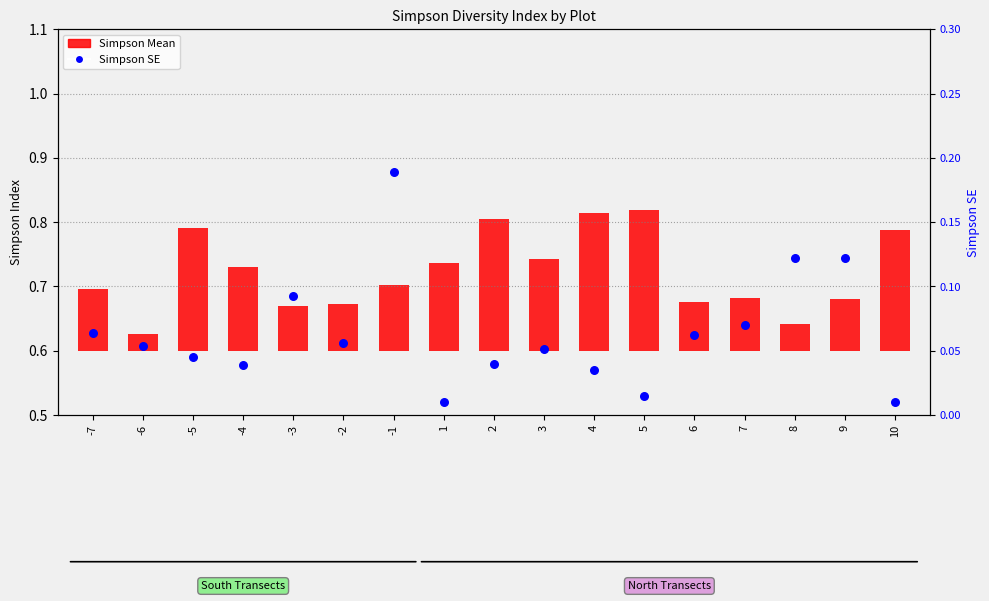

Which series reaches the maximum Y coordinate?

Simpson Mean